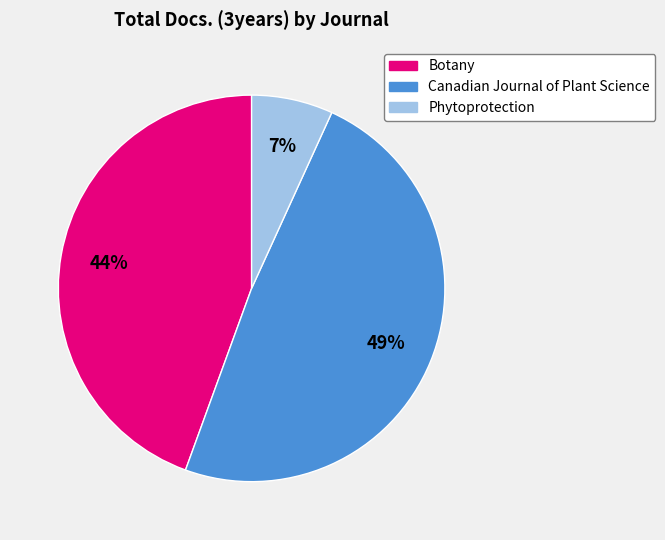

Count the number of slices in the pie.

3